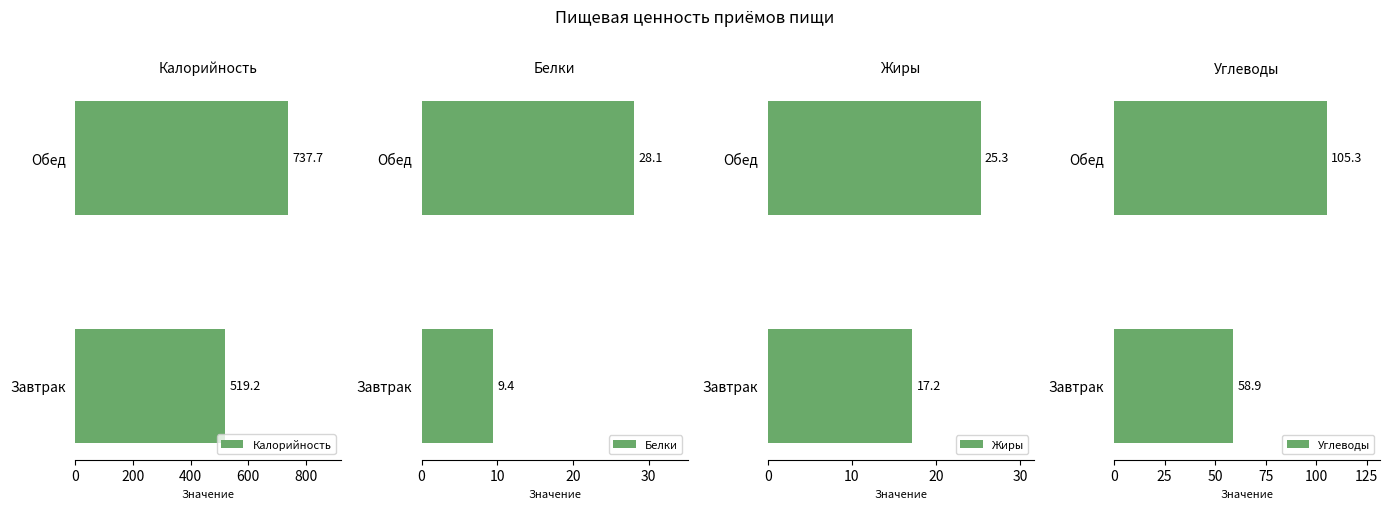

Count the number of categories in the chart.

2